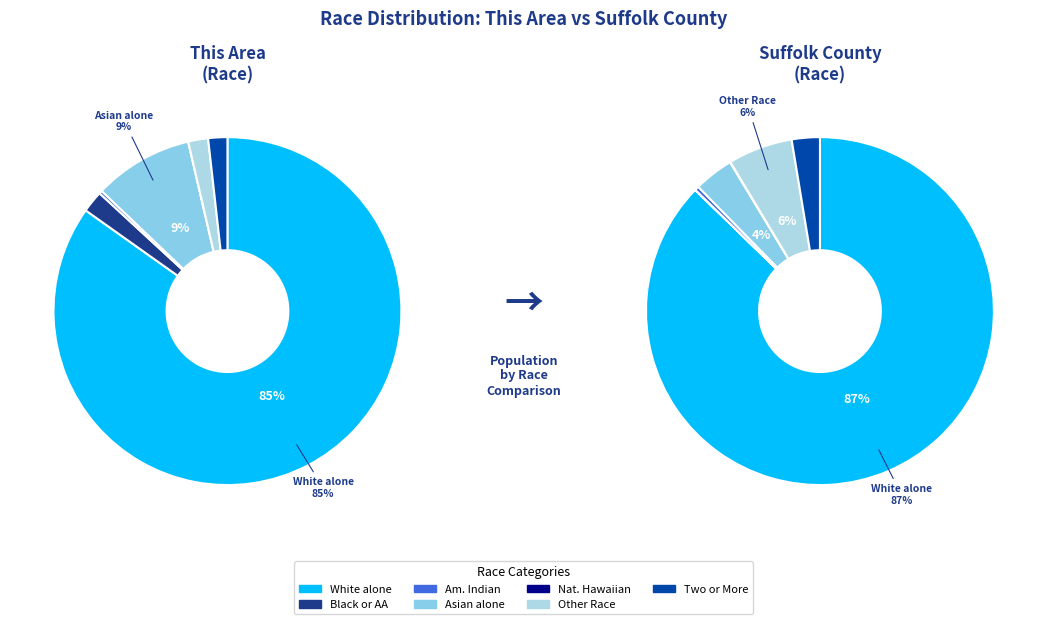

Count the number of slices in the pie.

7